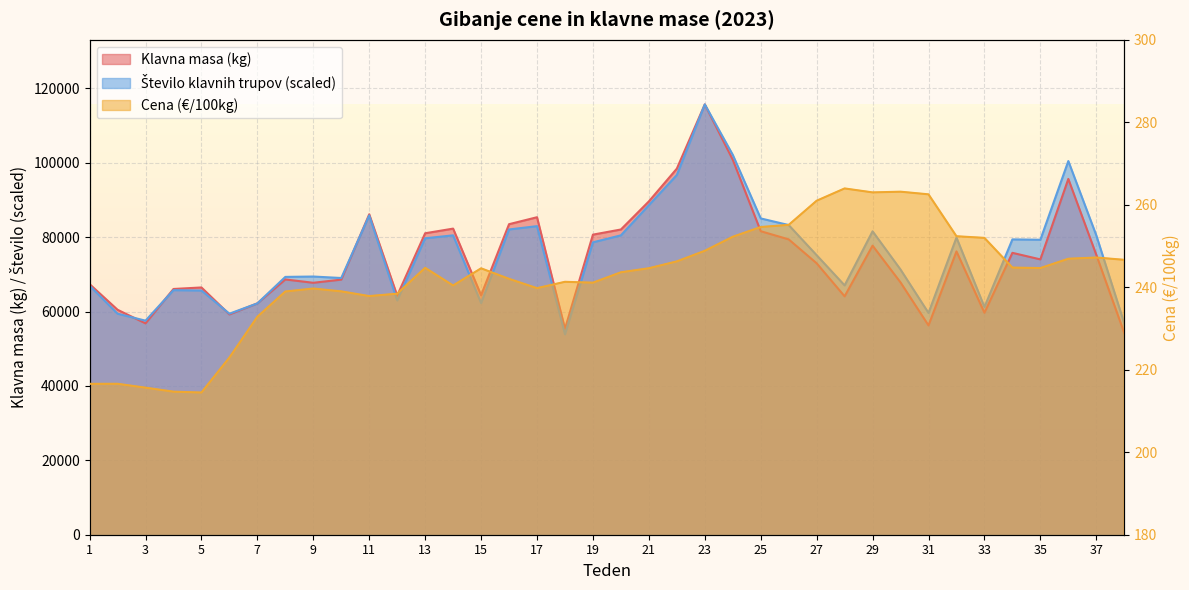

What are all the series names shown in the legend?

Klavna masa (kg), Cena (€/100kg), Število klavnih trupov